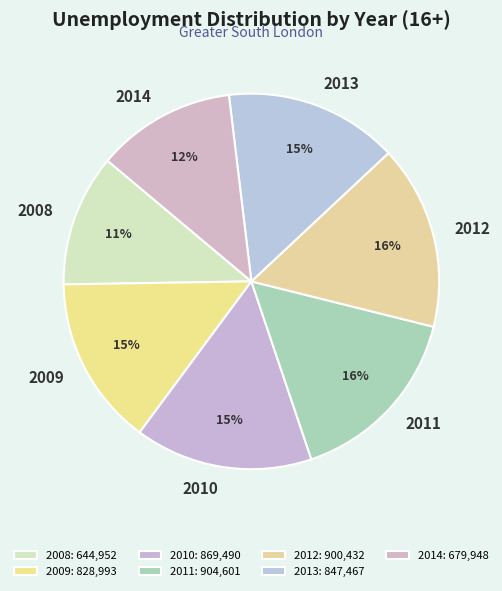

Does 2013 account for over 50% of the chart?

No